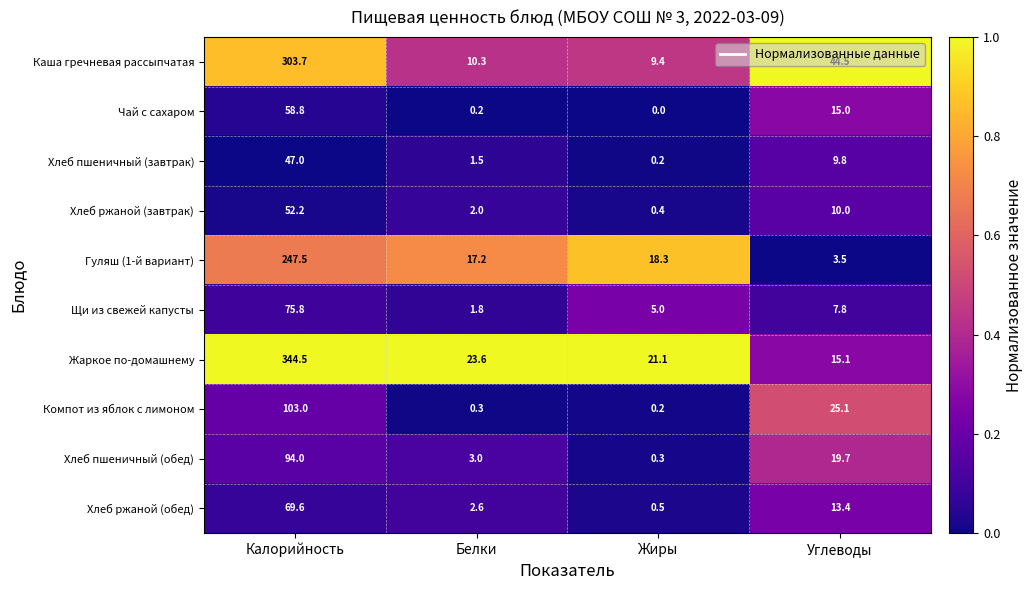

At Белки, list the series in order from largest to smallest.

Жаркое по-домашнему, Гуляш (1-й вариант), Каша гречневая рассыпчатая, Хлеб пшеничный (обед), Хлеб ржаной (обед), Хлеб ржаной (завтрак), Щи из свежей капусты, Хлеб пшеничный (завтрак), Компот из яблок с лимоном, Чай с сахаром